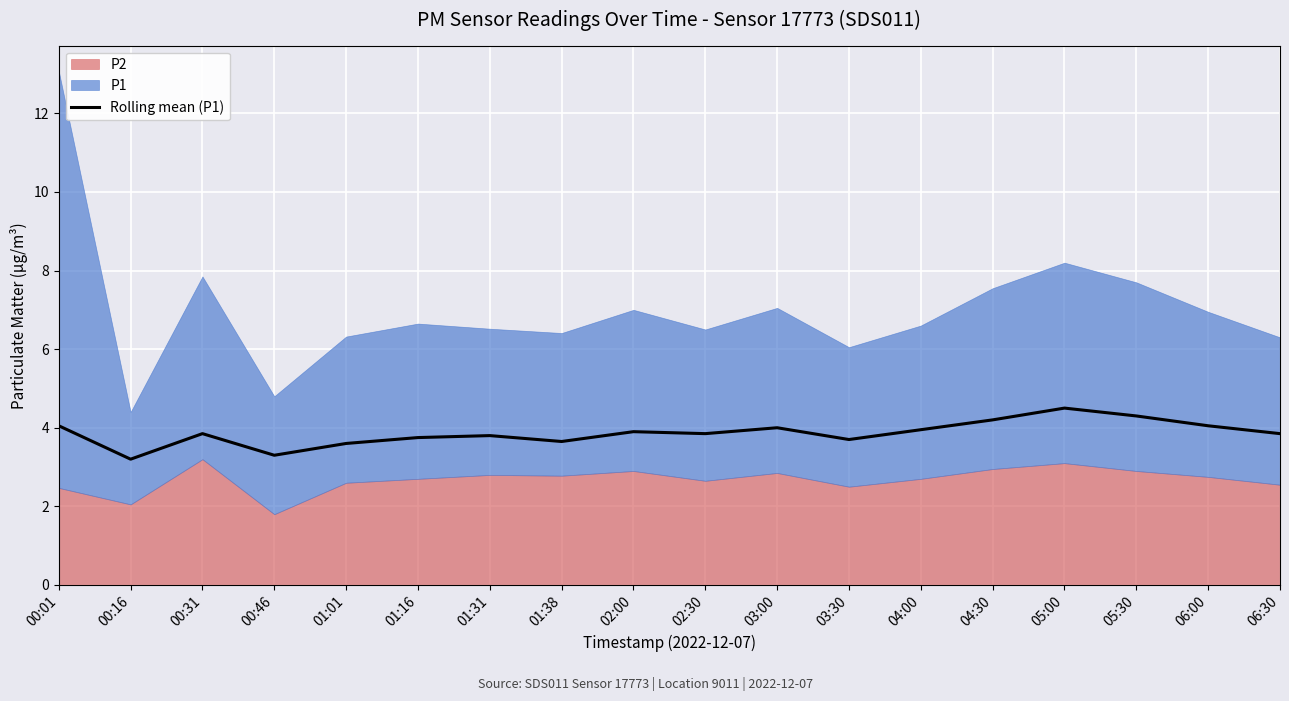

Reading left to right, extract all data points from this chart.

4.0	3.2	3.9	3.3	3.6	3.8	3.8	3.6	3.9	3.9	4.0	3.7	4.0	4.2	4.5	4.3	4.0	3.9